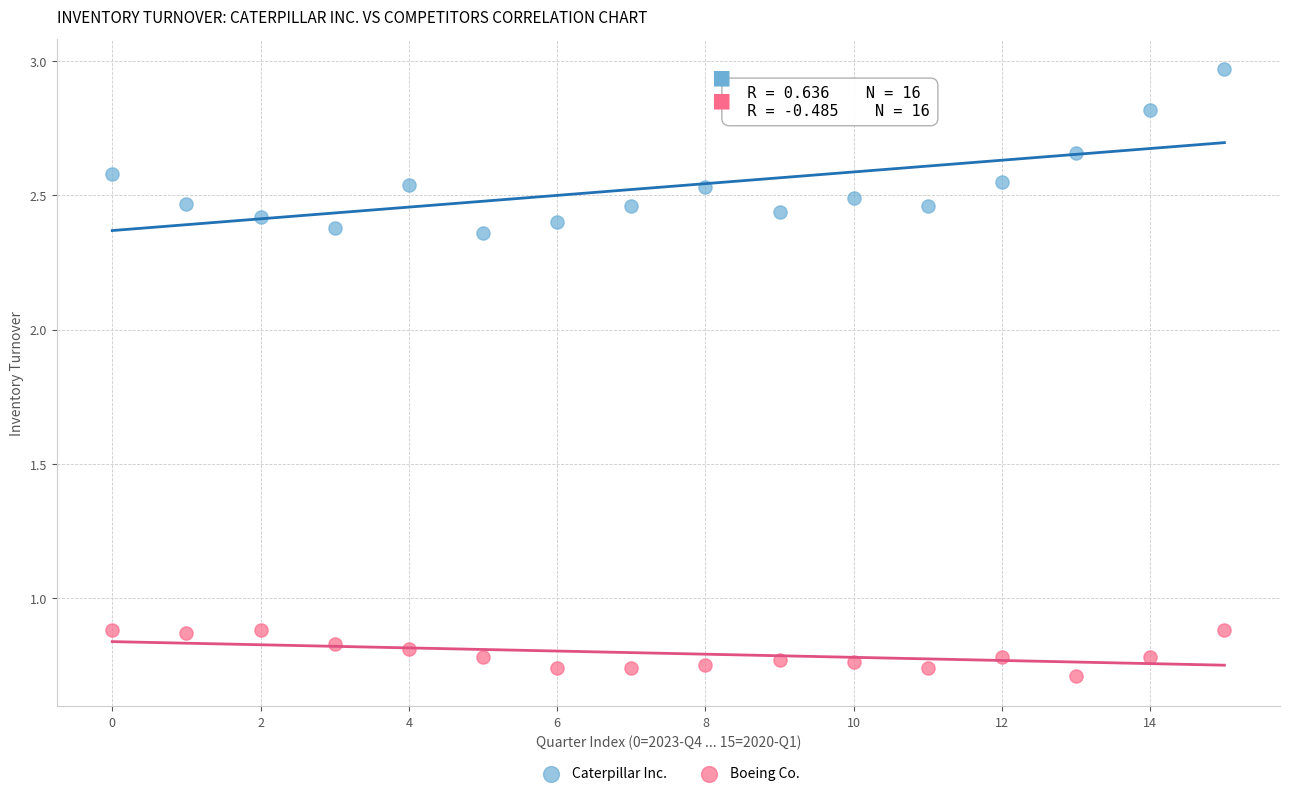

Which series reaches the minimum Y coordinate?

Boeing Co.